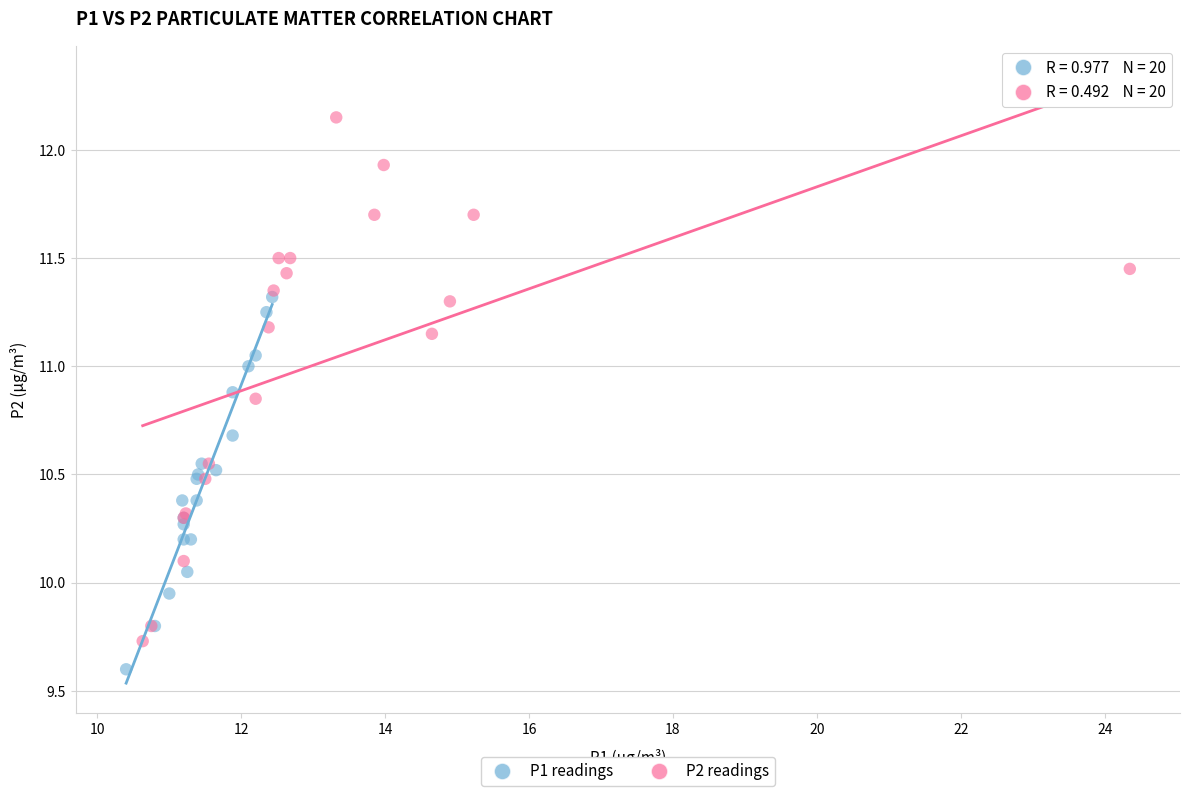

Which series contains the lowest Y value?

P1 readings